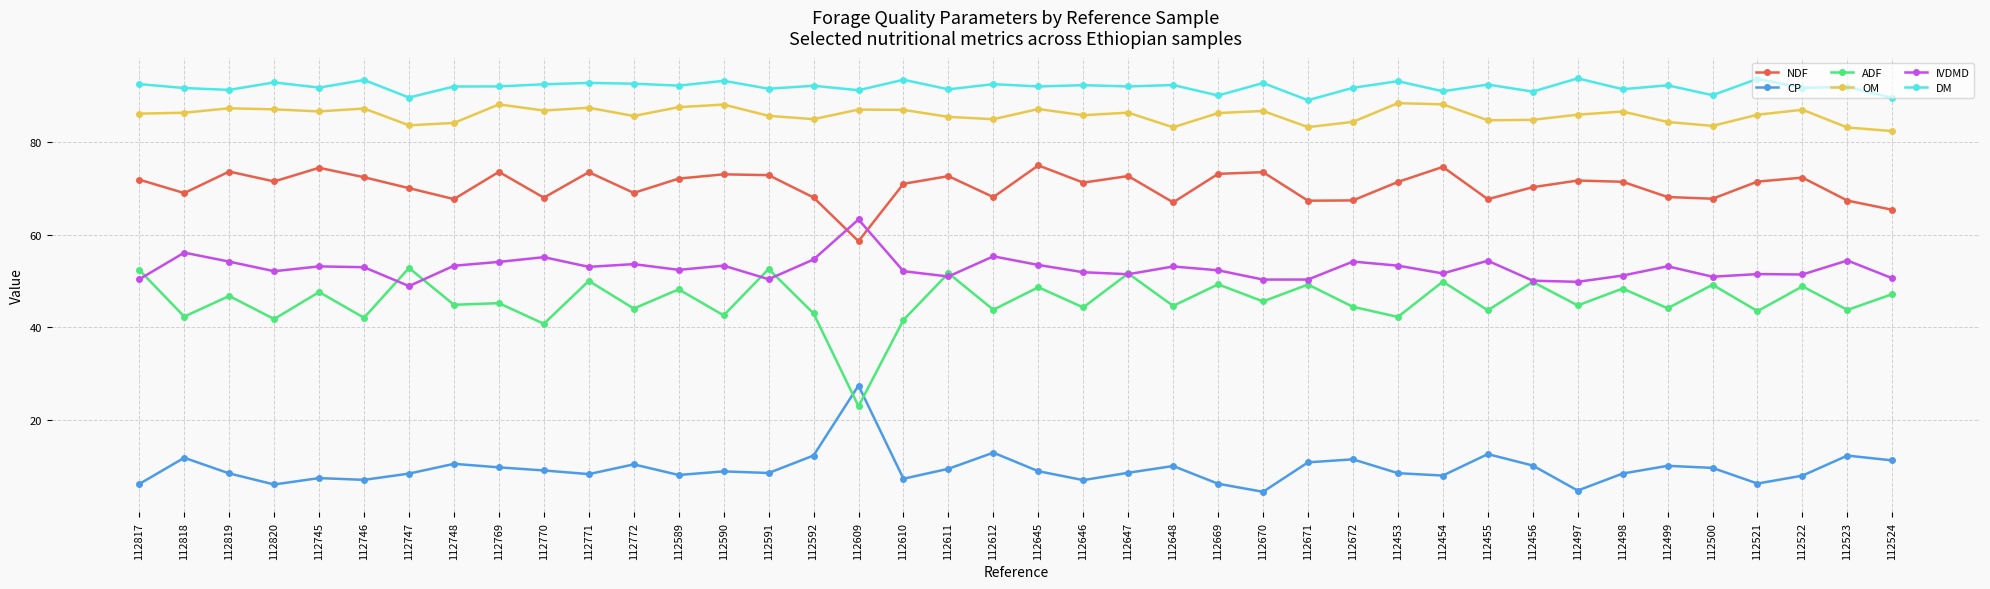

True or false: DM and ADF intersect in this chart.

False